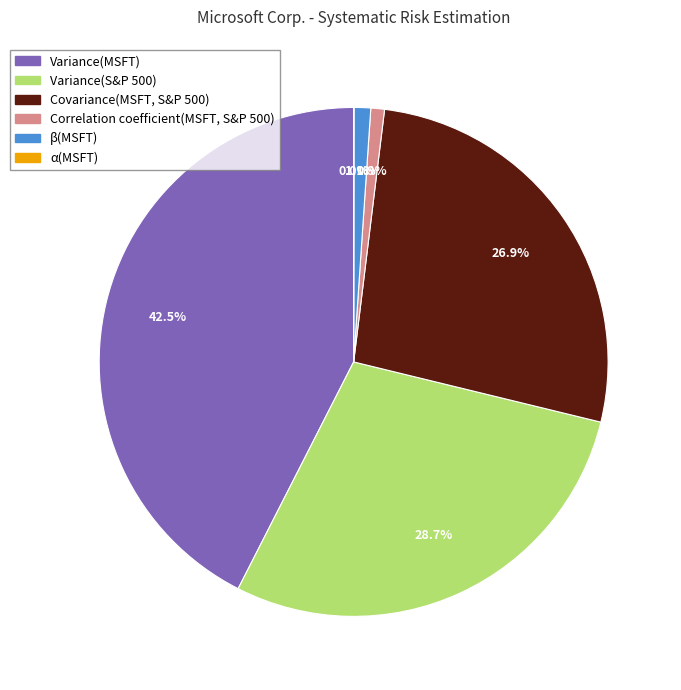

Is there any slice that represents more than half of the pie?

No